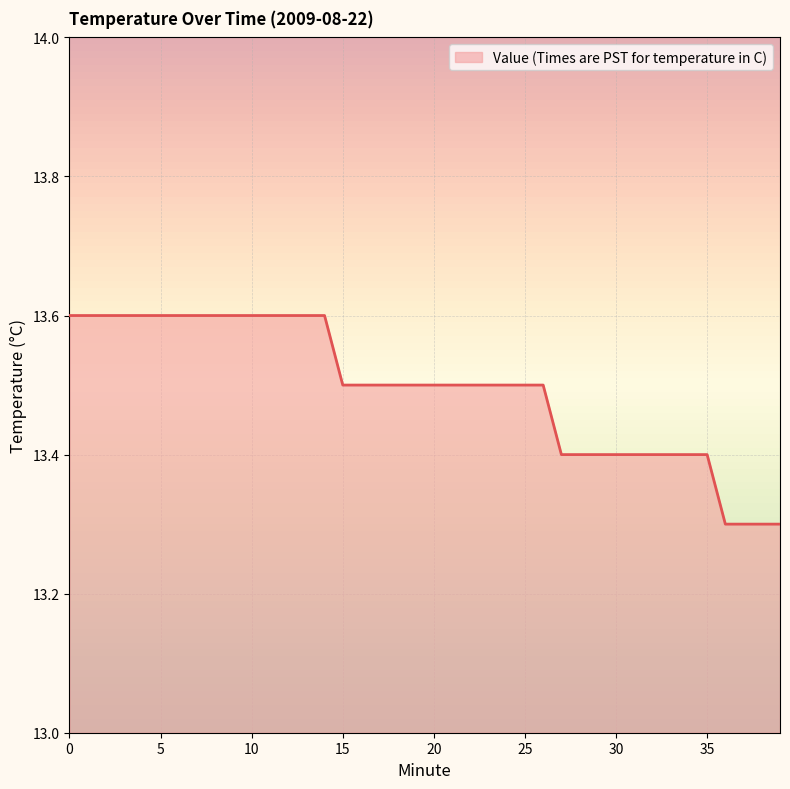

What is the greatest value displayed?

13.6